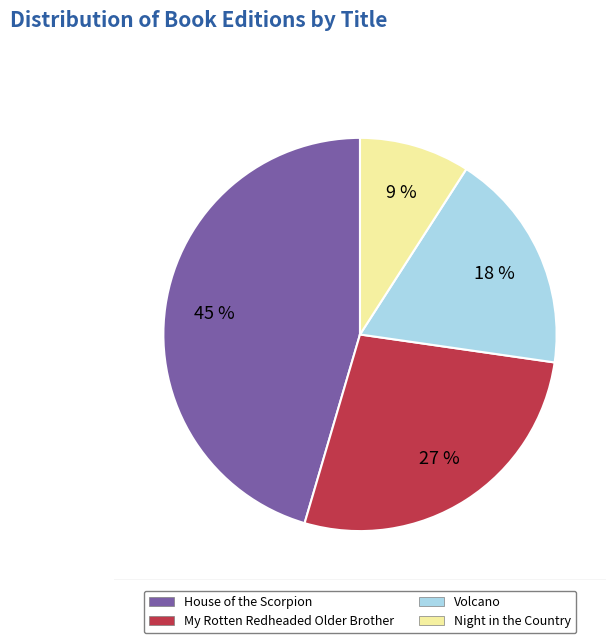

Is House of the Scorpion the majority of the pie?

No